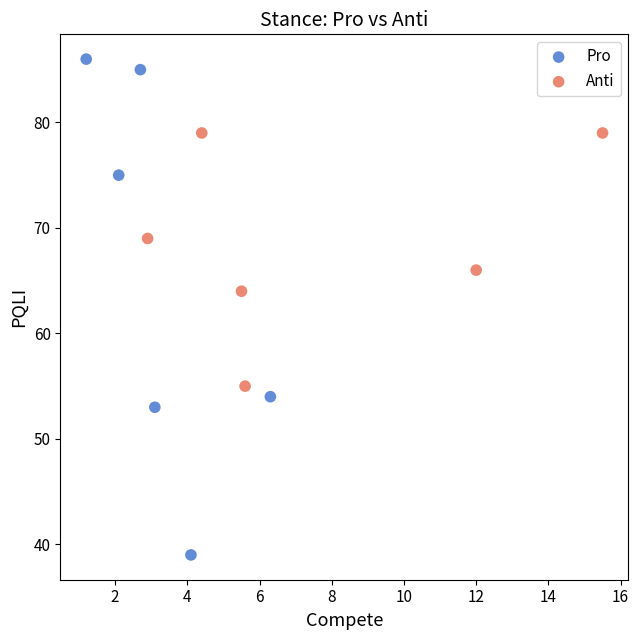

Which series contains the highest Y value?

Pro